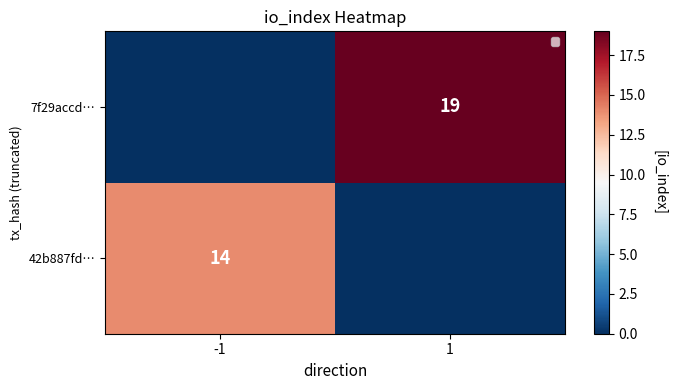

The value of 42b887fd… at -1 is 14. True or false?

True